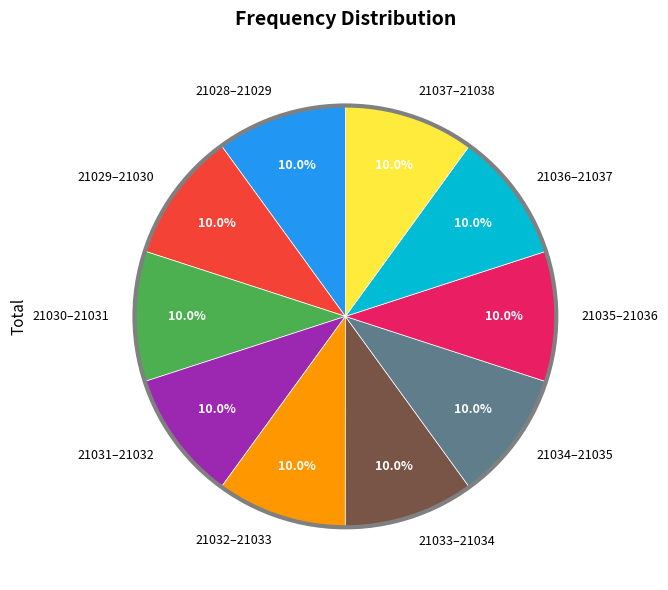

Approximately how many times larger is the value at 21037–21038 compared to 21034–21035?

1.0